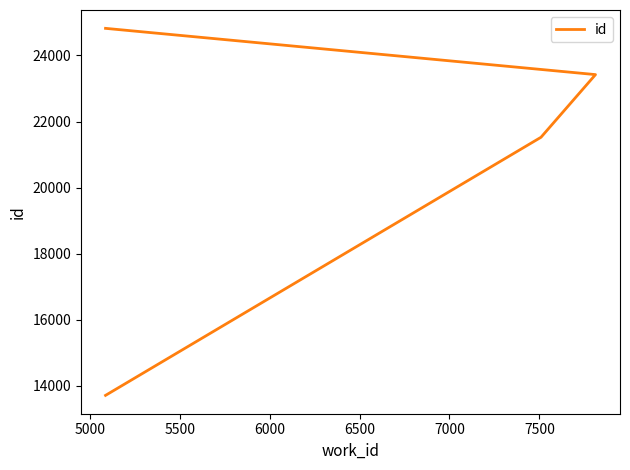

Reading left to right, list all the values displayed in this chart.

13705	21523	23421	24822